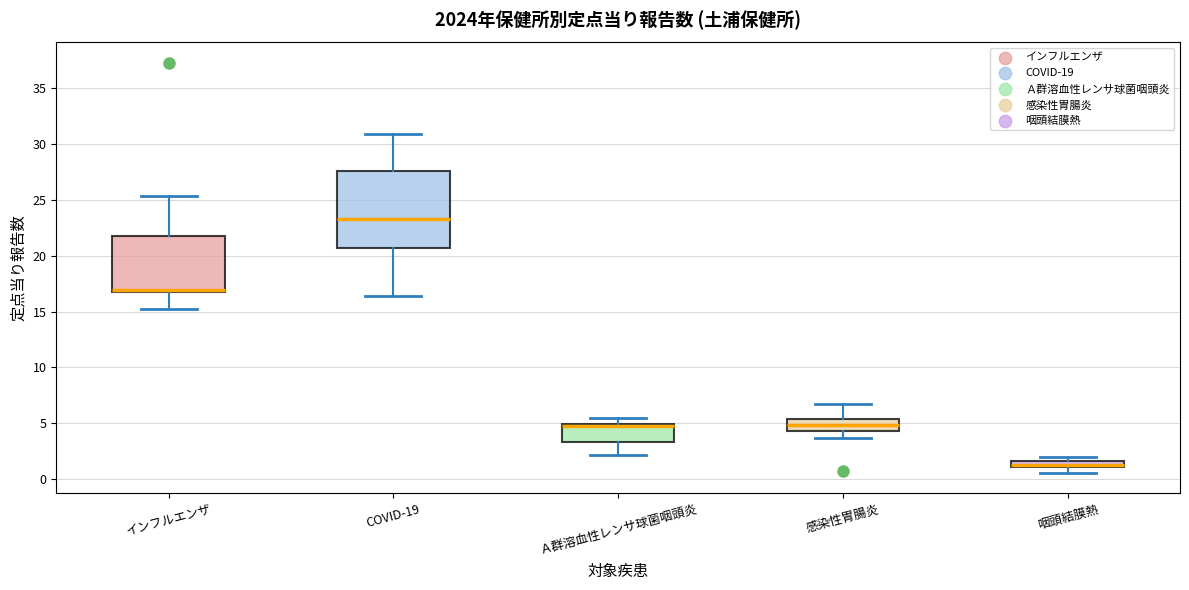

Comparing the boxes themselves (not the whiskers), which one is the tallest?

COVID-19